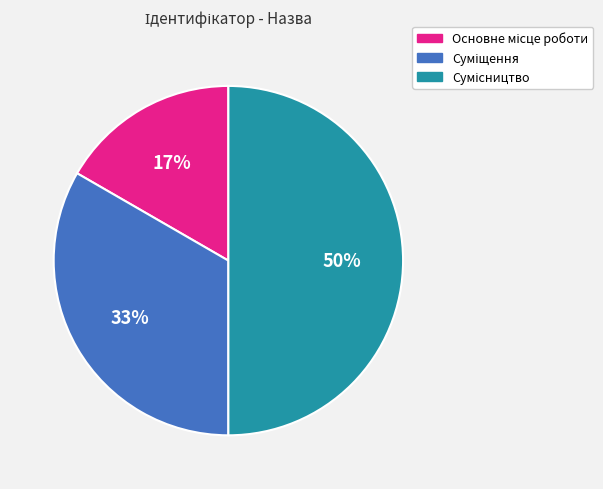

To the nearest percent, what is the average slice percentage?

33%